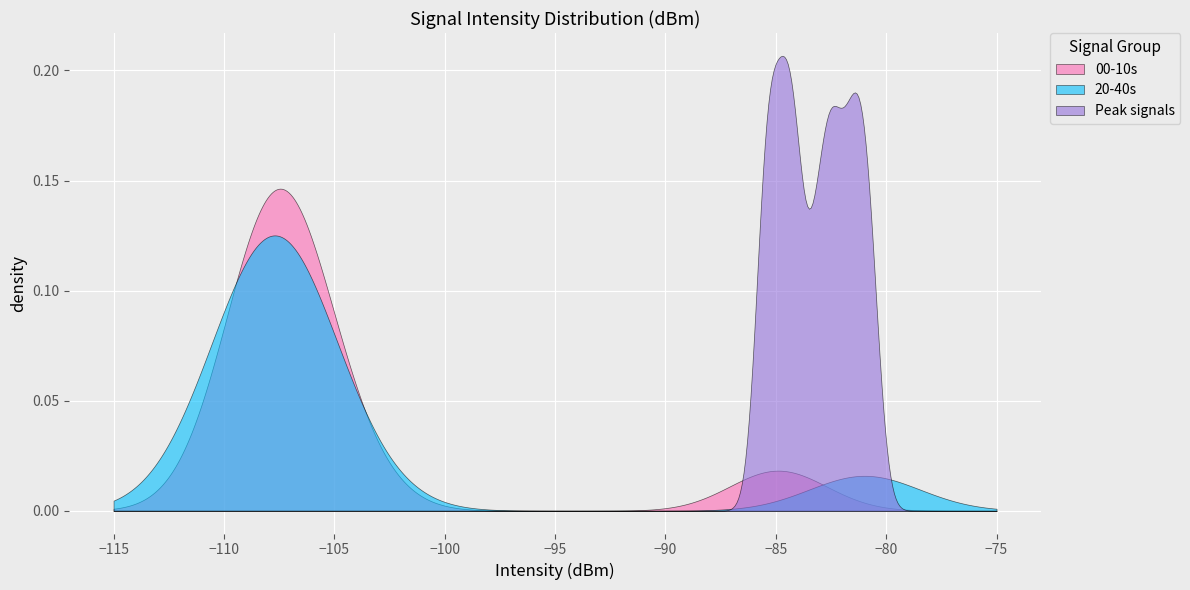

Reading left to right, list all the values displayed in this chart.

00-10s: -108.5	-104.0	-107.1	-107.8	-106.1	-107.2	-108.0	-108.5	-106.8	-109.8	-108.3	-107.0	-108.0	-105.8	-108.0	-106.0	-106.8	-108.4	-85.5	-84.3
20-40s: -107.6	-106.6	-106.9	-104.0	-80.7	-81.2	-107.7	-107.0	-108.4	-109.9	-108.4	-109.1	-108.0	-110.1	-106.9	-106.3	-109.5	-106.4	-107.3	-107.7
Peak signals: -85.5	-84.3	-80.7	-81.2	-85.5	-84.3	-82.5	-83.1	-84.9	-81.7	-80.7	-81.2	-85.5	-84.3	-82.5	-83.1	-84.9	-81.7	-82.3	-83.8